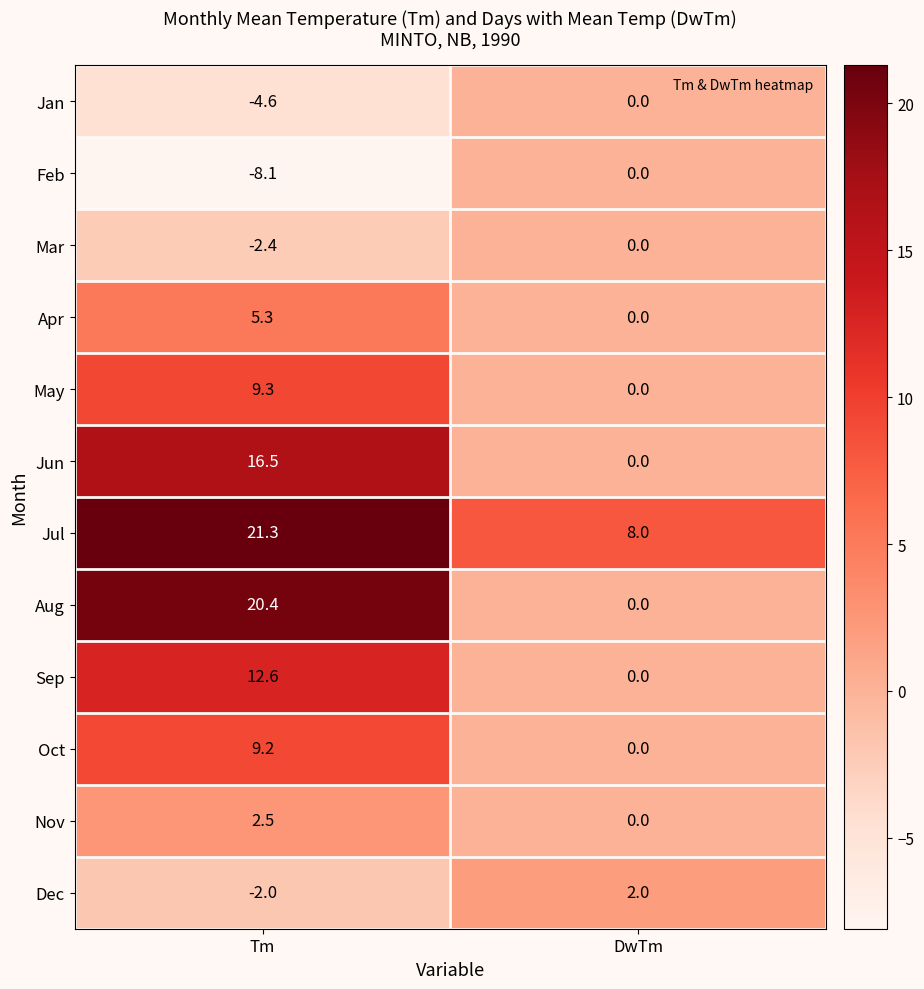

Rank the series at Tm from highest to lowest value.

Jul, Aug, Jun, Sep, May, Oct, Apr, Nov, Dec, Mar, Jan, Feb